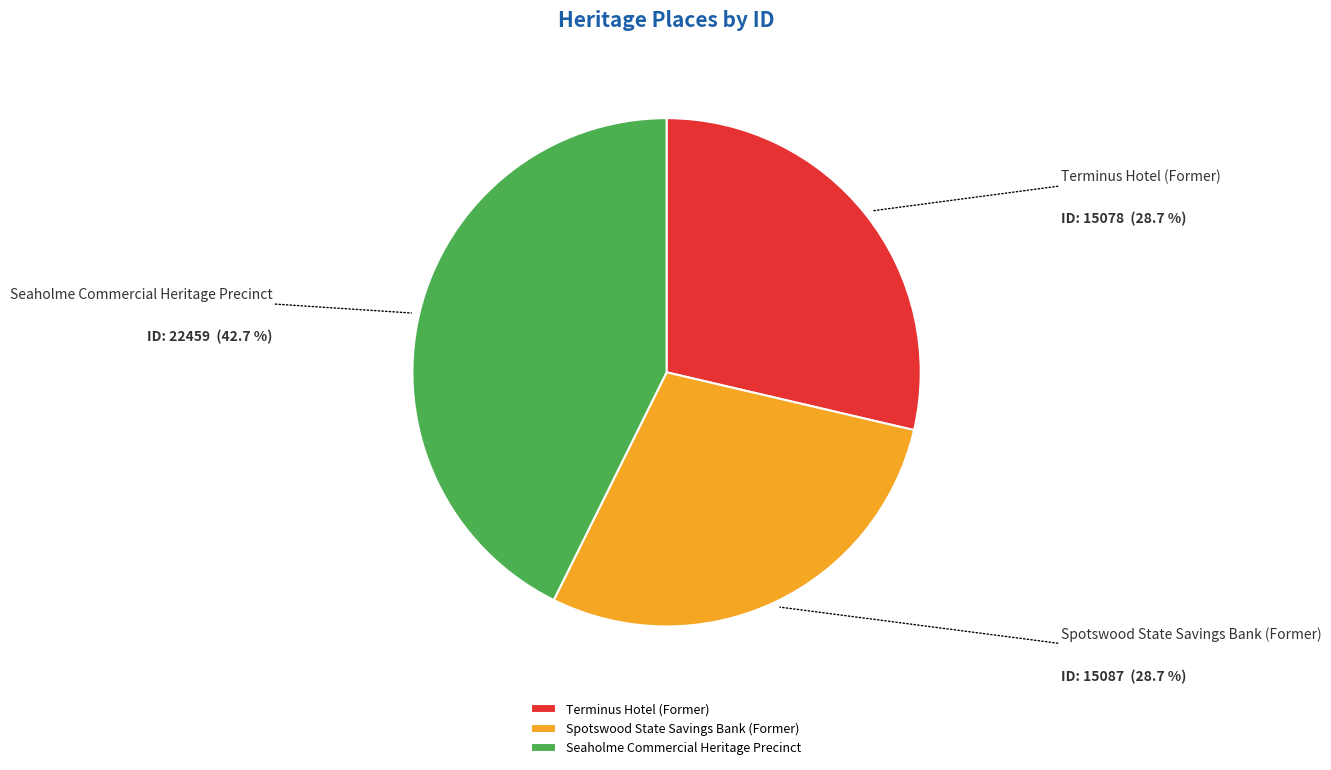

Combined, do Seaholme Commercial Heritage Precinct and Spotswood State Savings Bank (Former) account for over 50%?

Yes